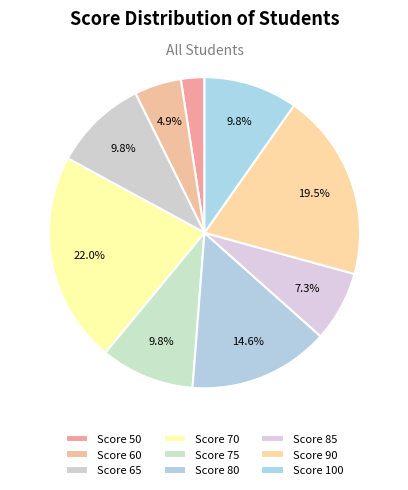

Is there any slice that represents more than half of the pie?

No